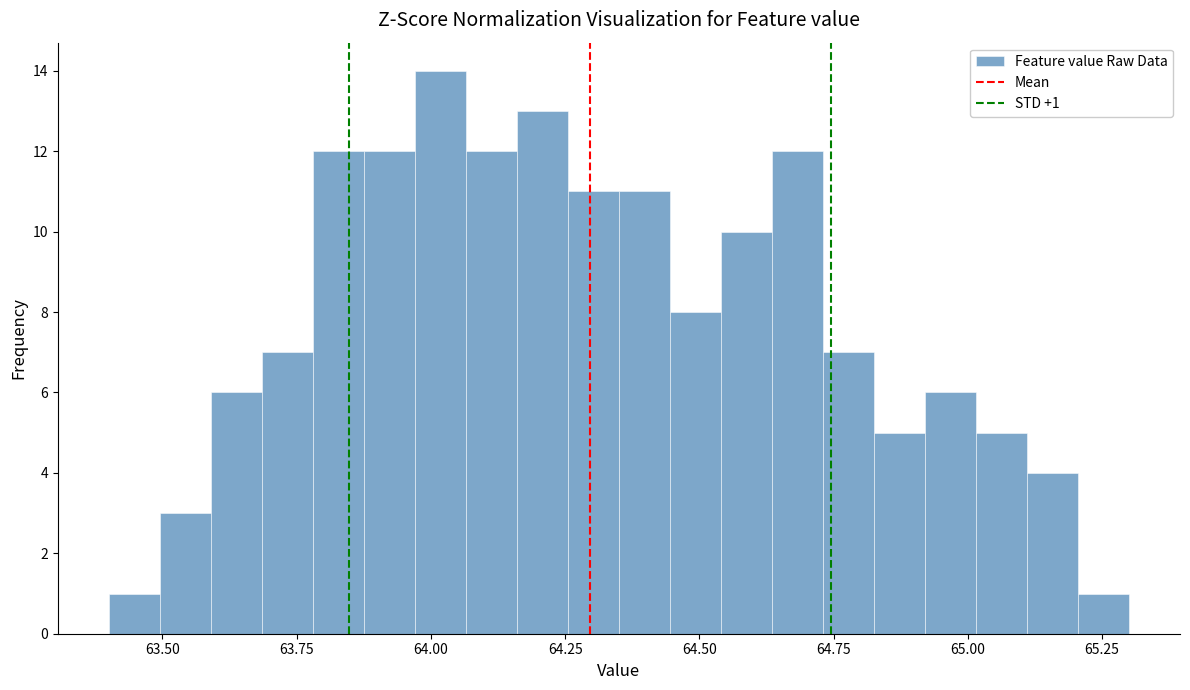

Read against the x-axis, roughly where is the centre of the tallest bar?

64.00